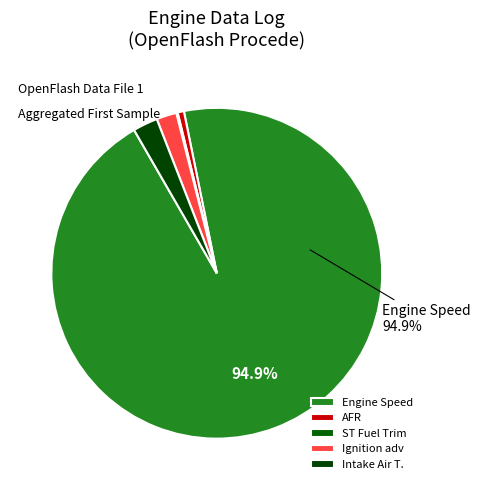

Does any single category account for the majority?

Yes